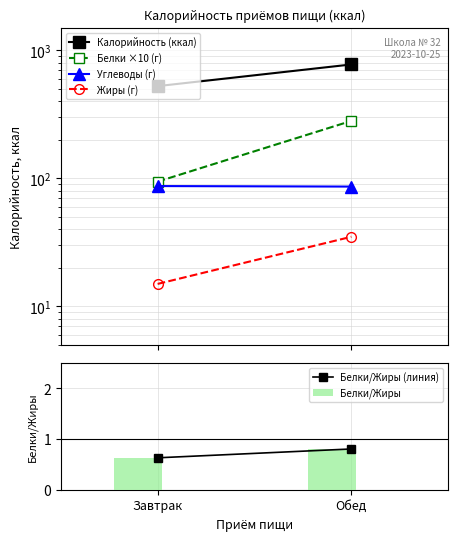

The value at Обед is 0.8. True or false?

True